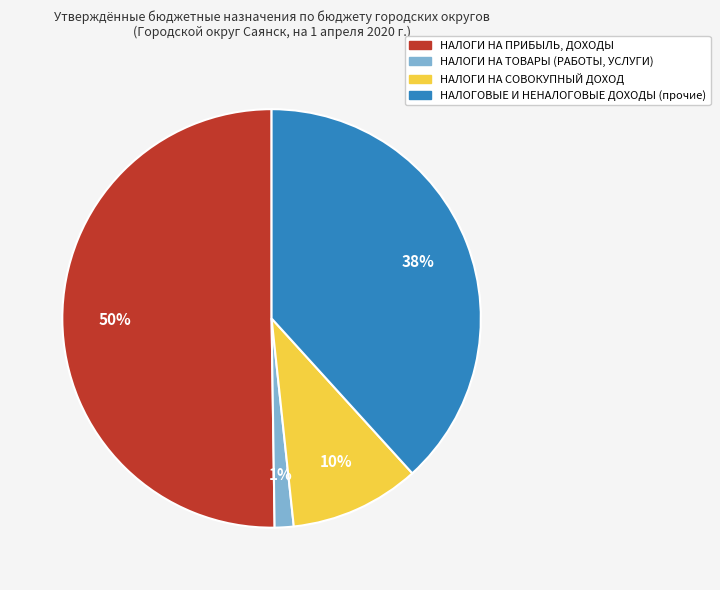

Is it true that НАЛОГОВЫЕ И НЕНАЛОГОВЫЕ ДОХОДЫ (прочие) is 38% of the pie?

True